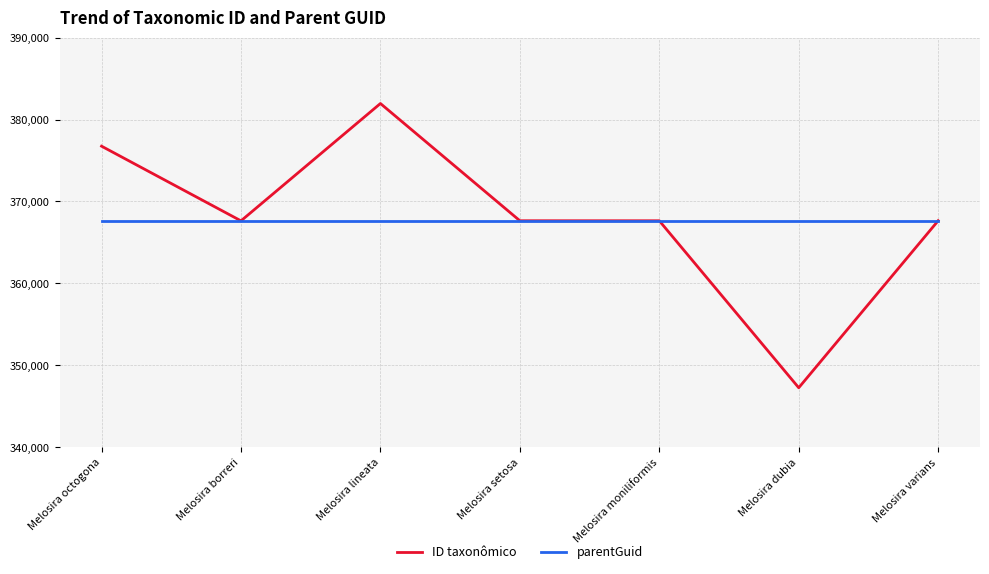

What value does the parentGuid series have at Melosira varians?

367633